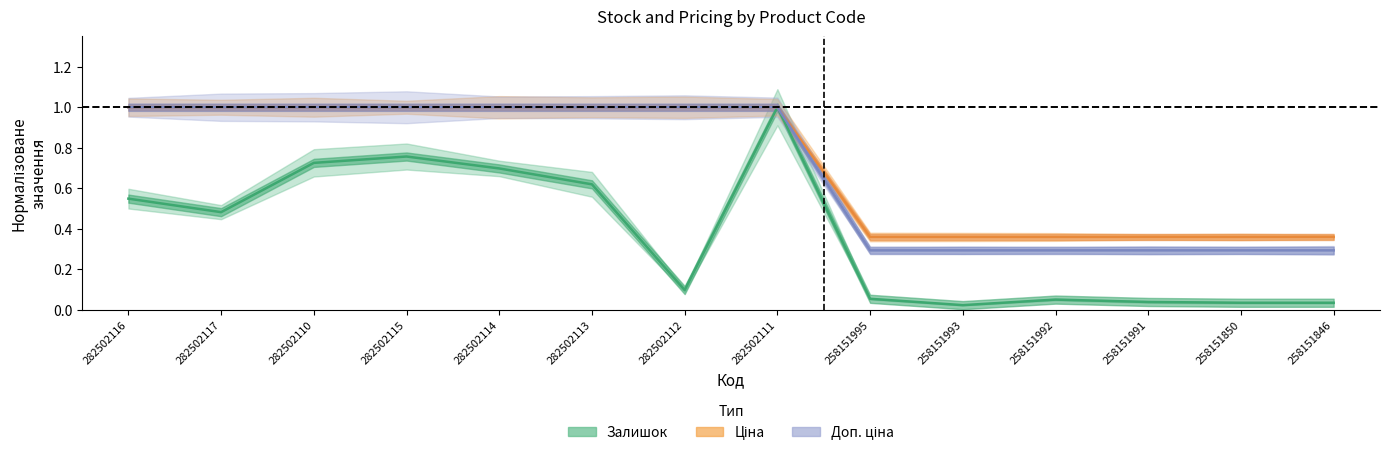

At which category does Залишок reach its first local peak?

282502115